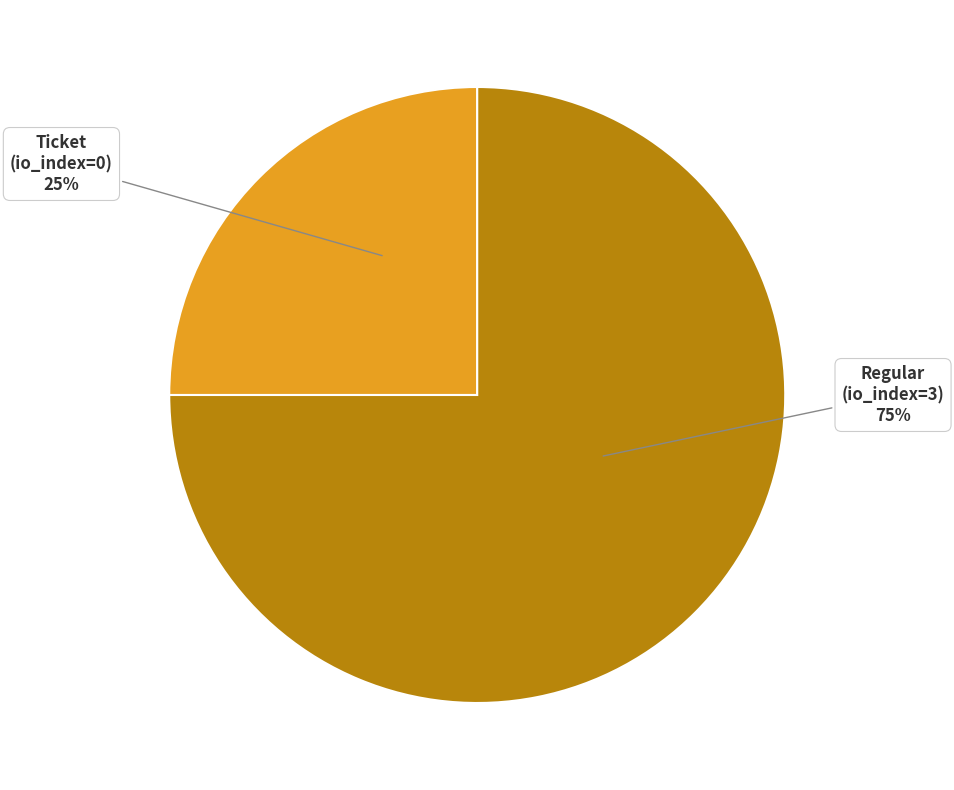

True or false: Ticket (io_index=0) accounts for 1% of the total.

False